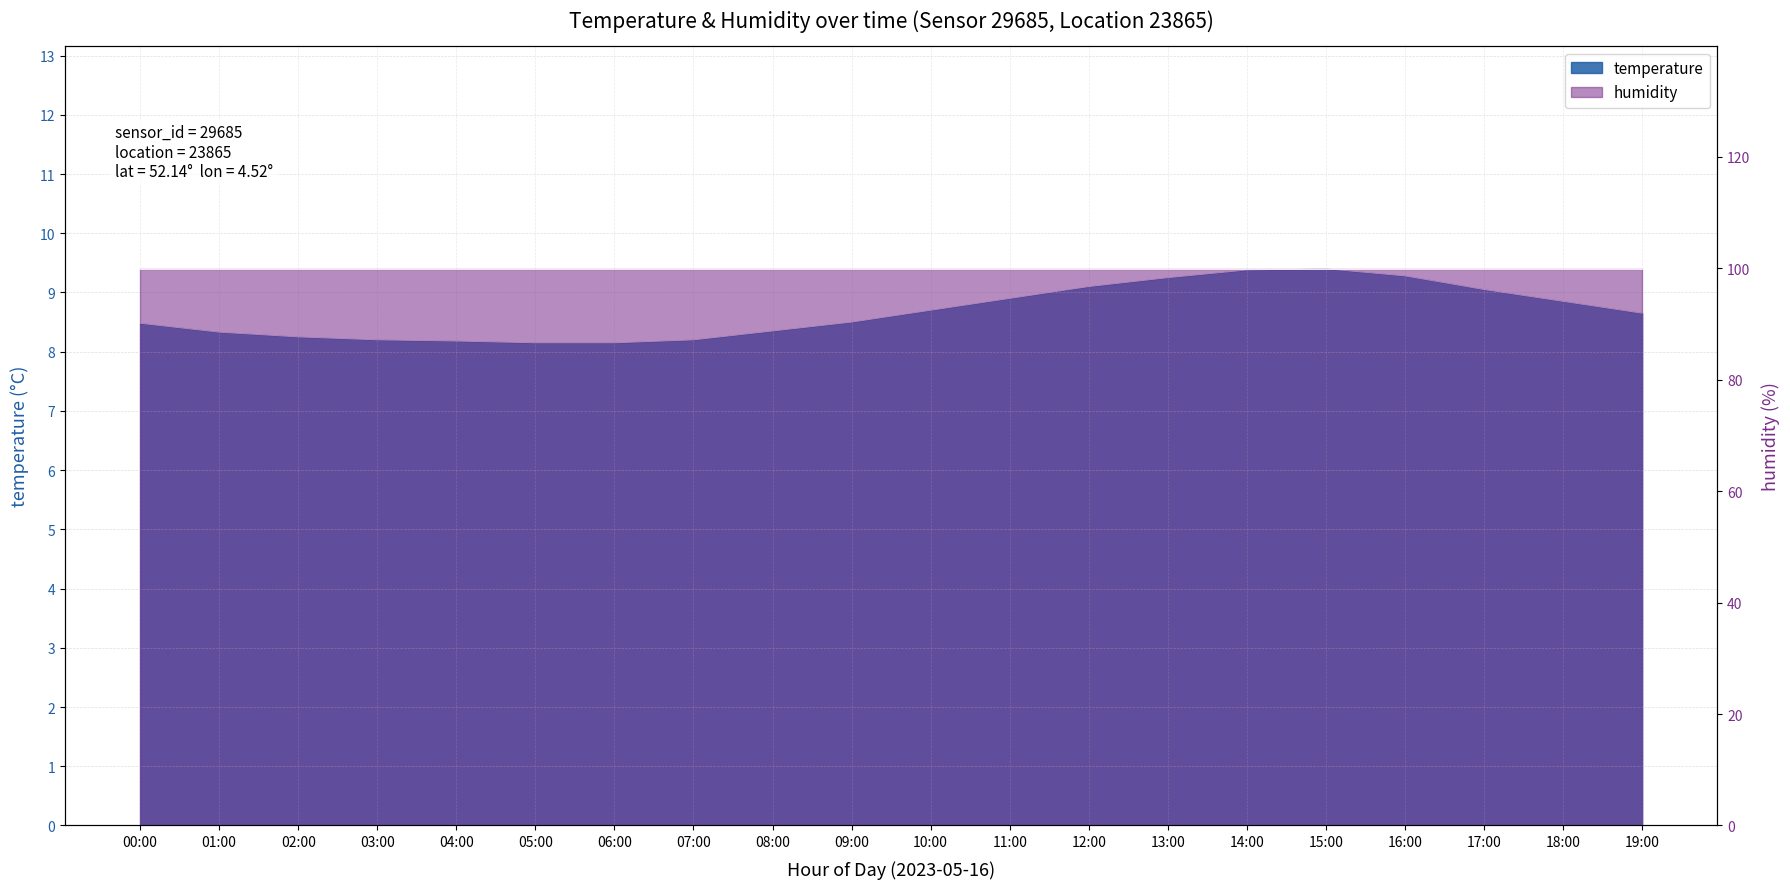

What is the change in value from 04:00 to 19:00?

+0.5